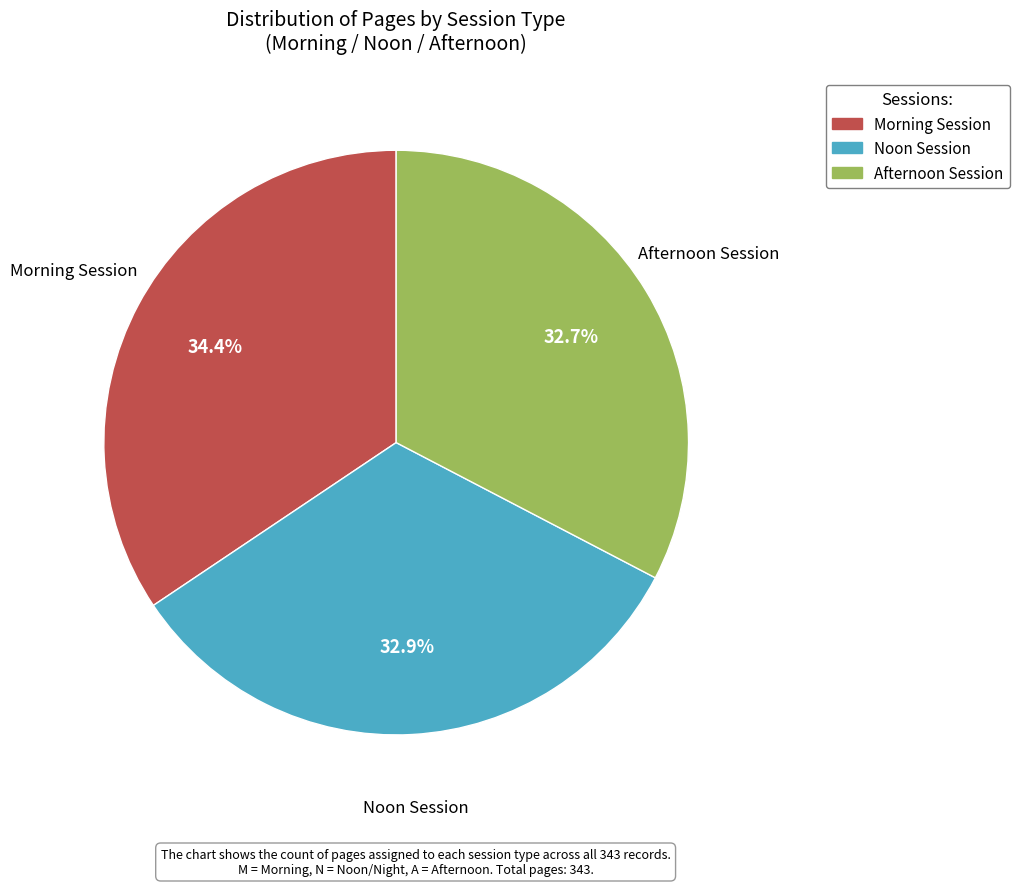

Is there any slice that represents more than half of the pie?

No